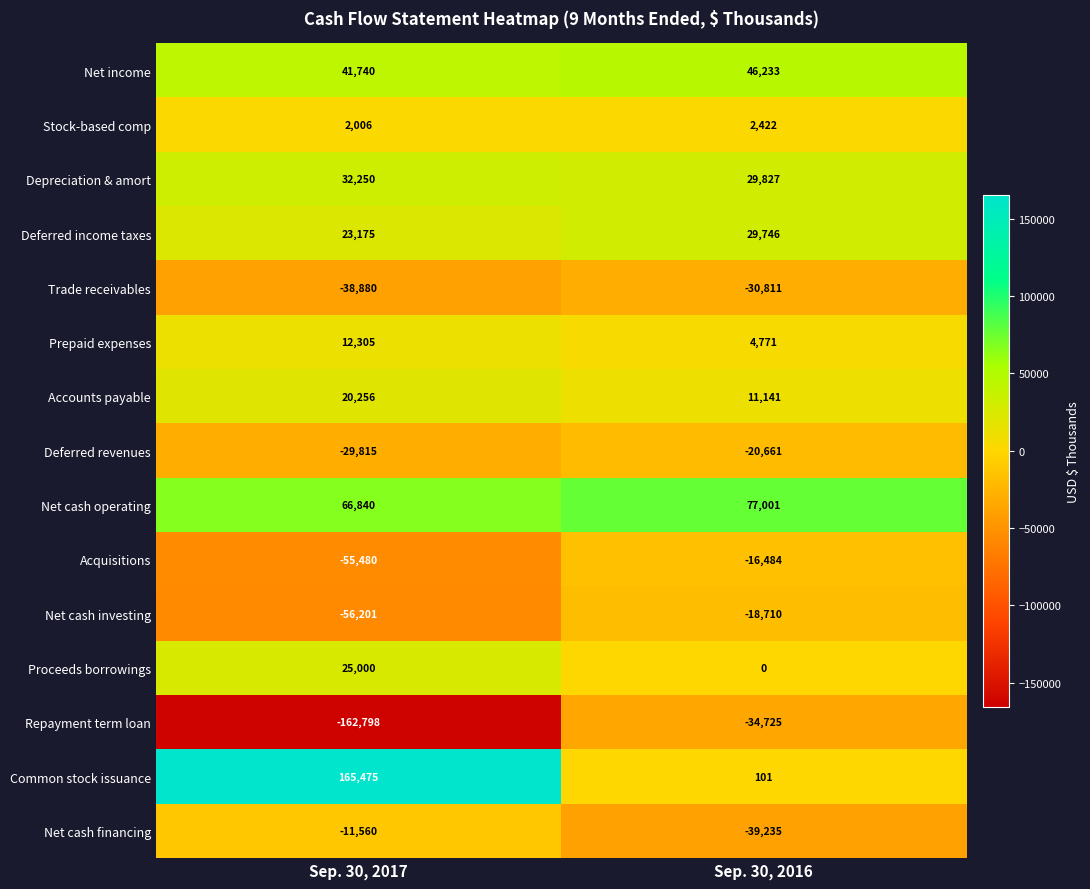

True or false: Acquisitions has a value of -12287 at Sep. 30, 2017.

False